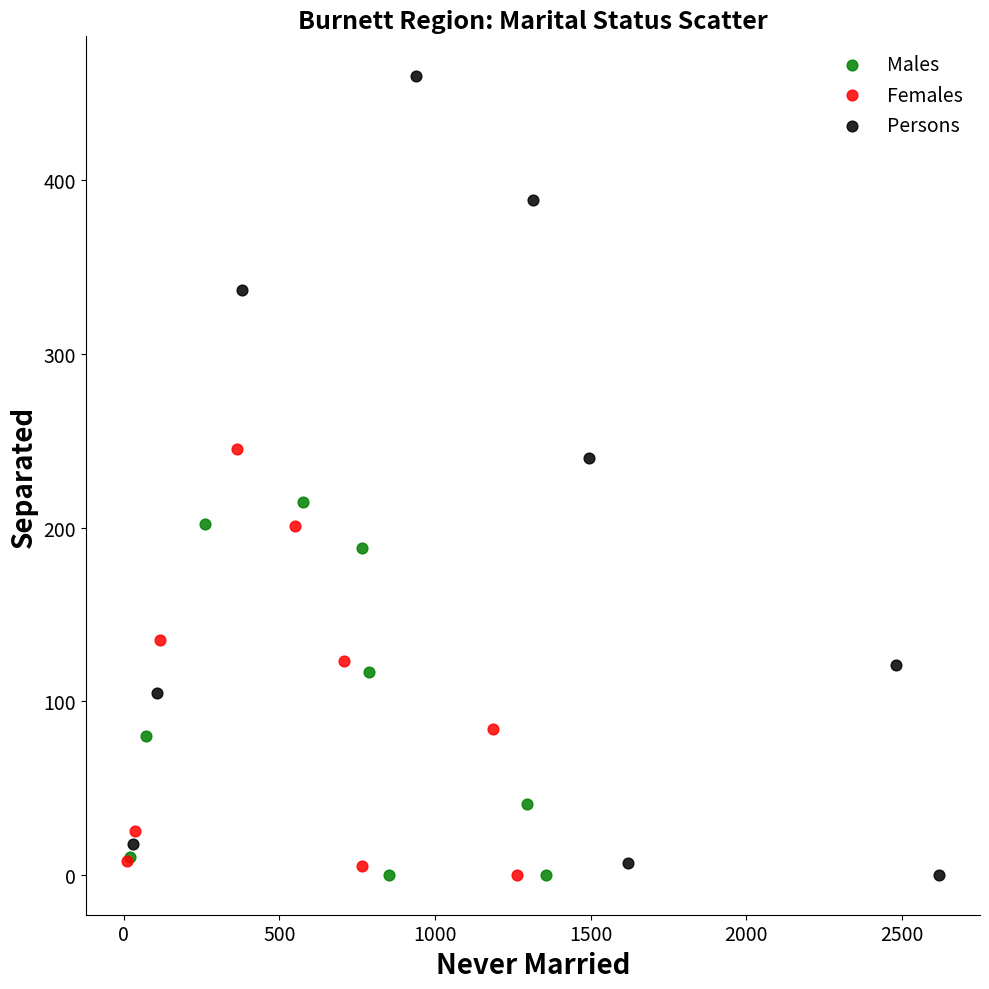

Which series has the widest spread of Y values?

Persons